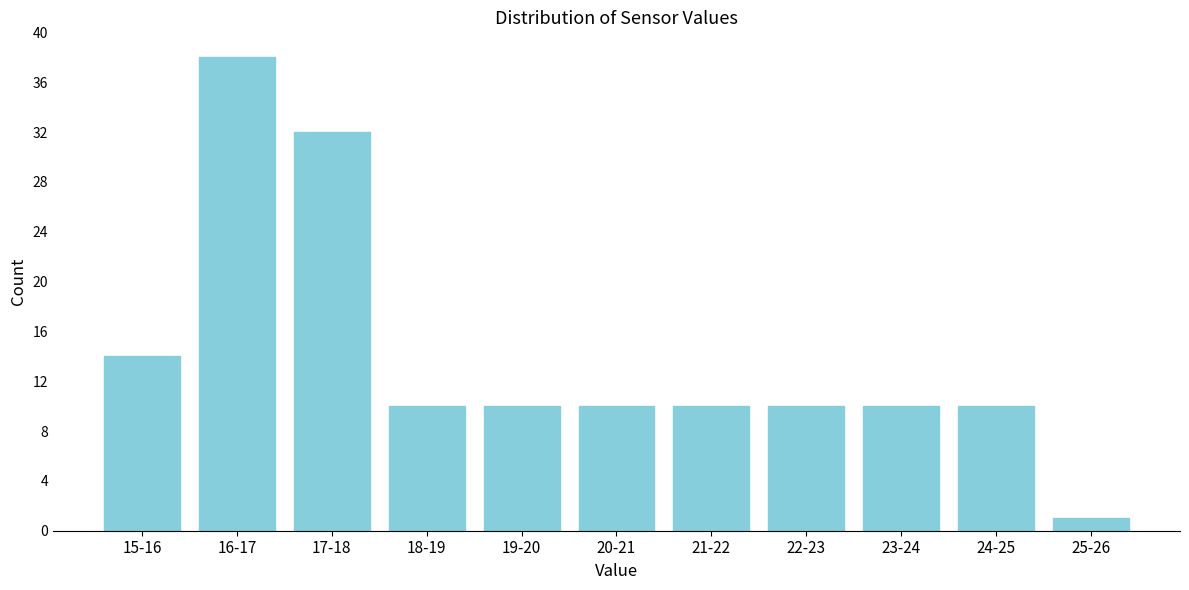

Reading right to left, extract all data points from this chart.

25-26=1	24-25=10	23-24=10	22-23=10	21-22=10	20-21=10	19-20=10	18-19=10	17-18=32	16-17=38	15-16=14